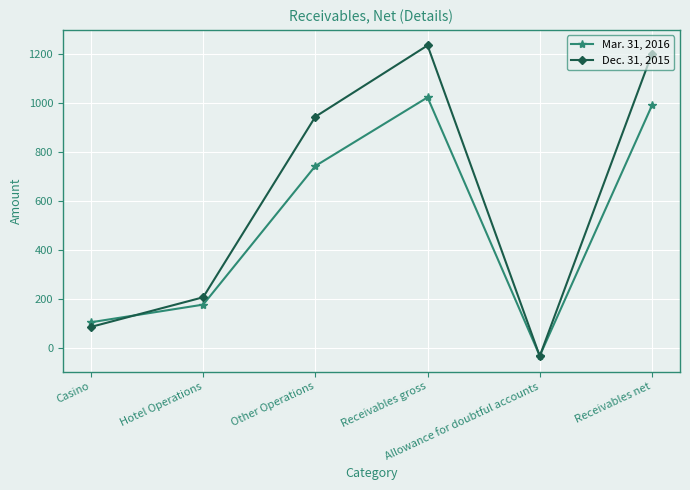

How many data points in Mar. 31, 2016 are less than 742?

3